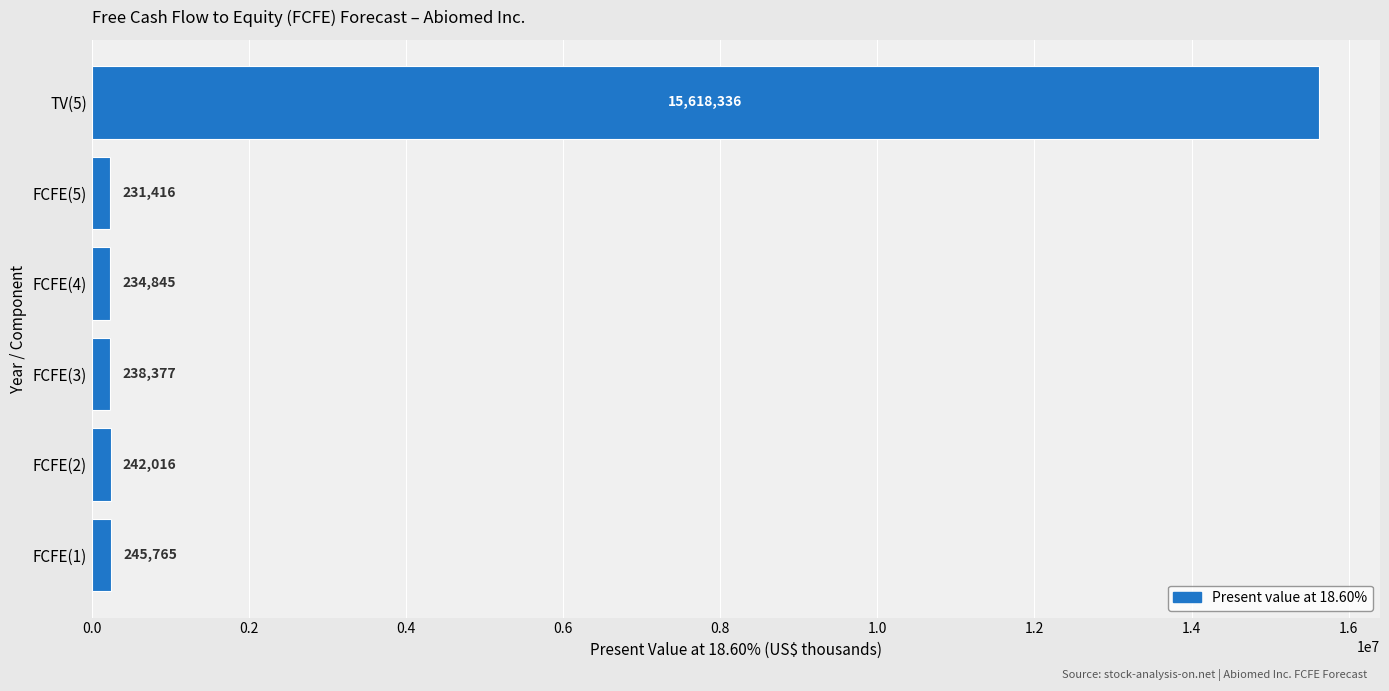

What is the minimum value shown in the chart?

231416